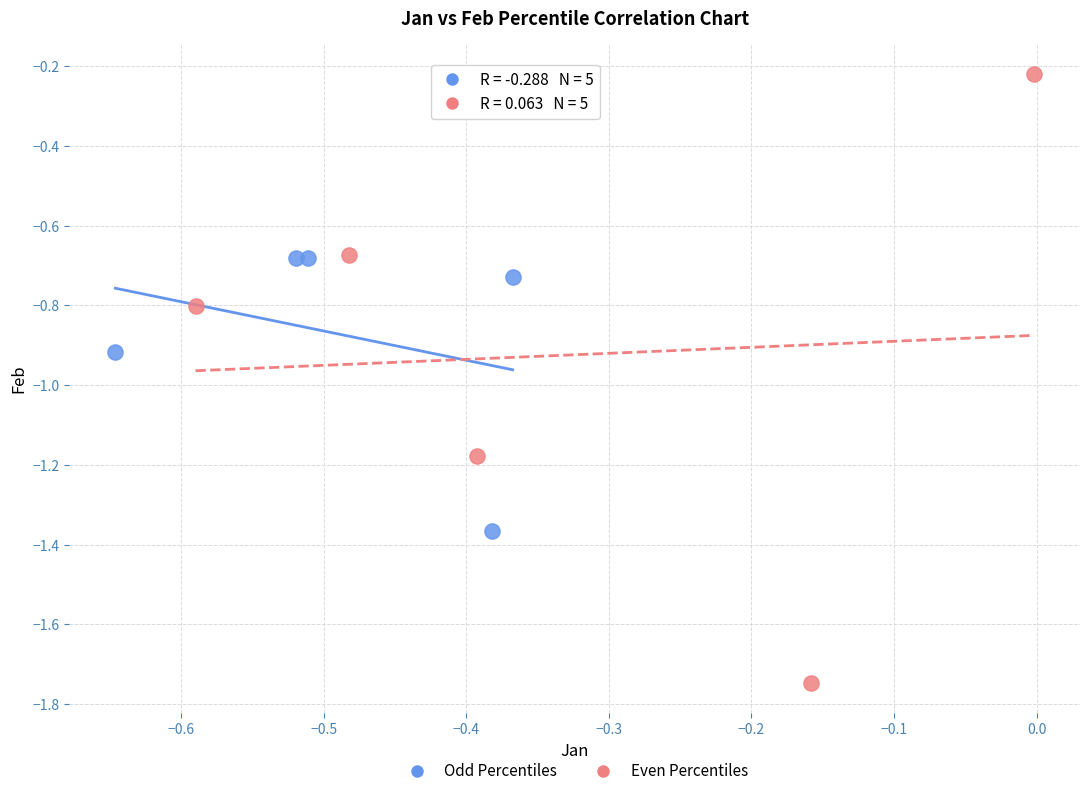

Which series has the widest spread of Y values?

Even Percentiles